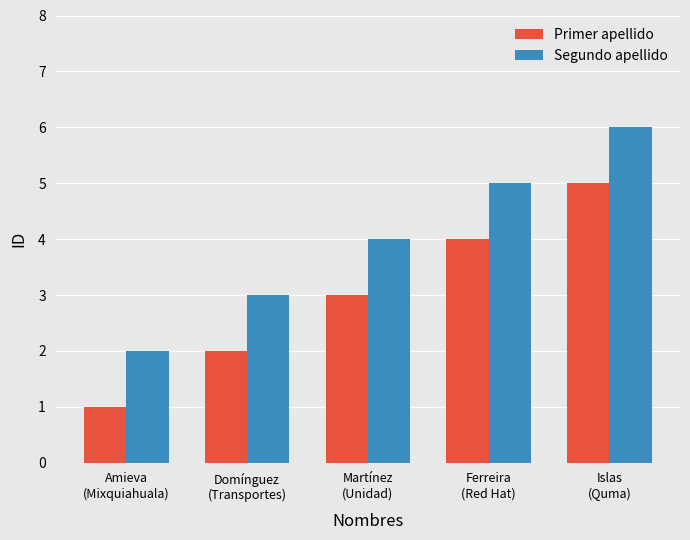

At which label does Primer apellido reach its peak?

Islas
(Quma)